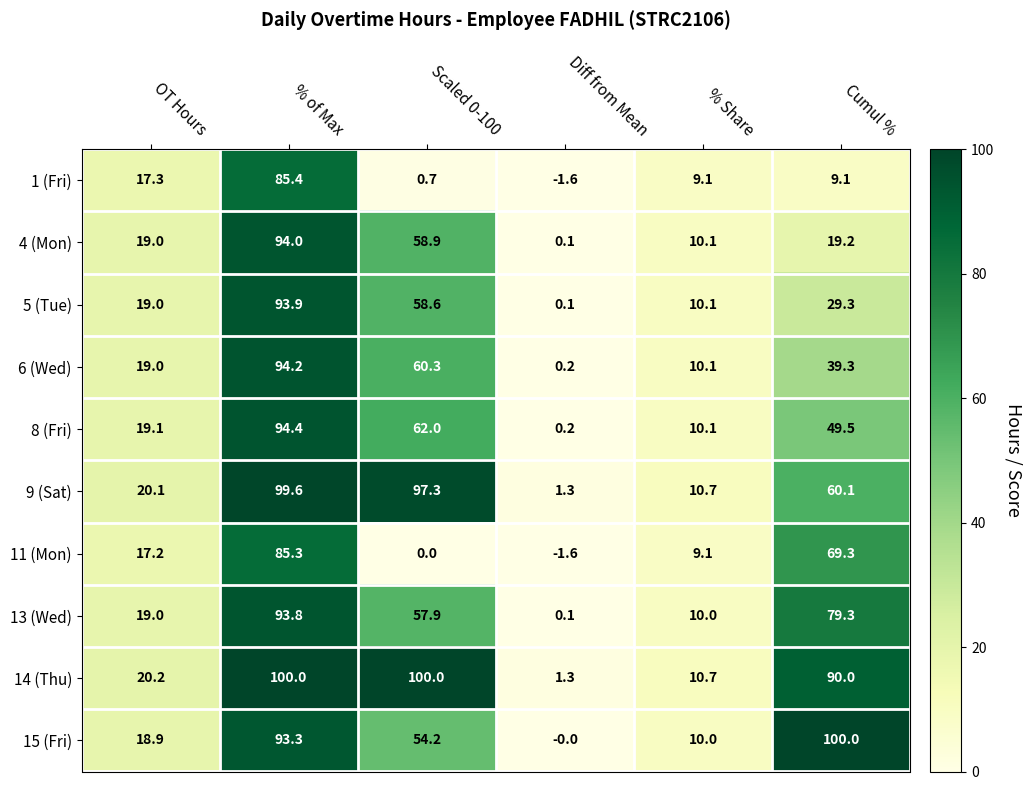

What is the difference between the highest and lowest values at OT Hours?

3.0